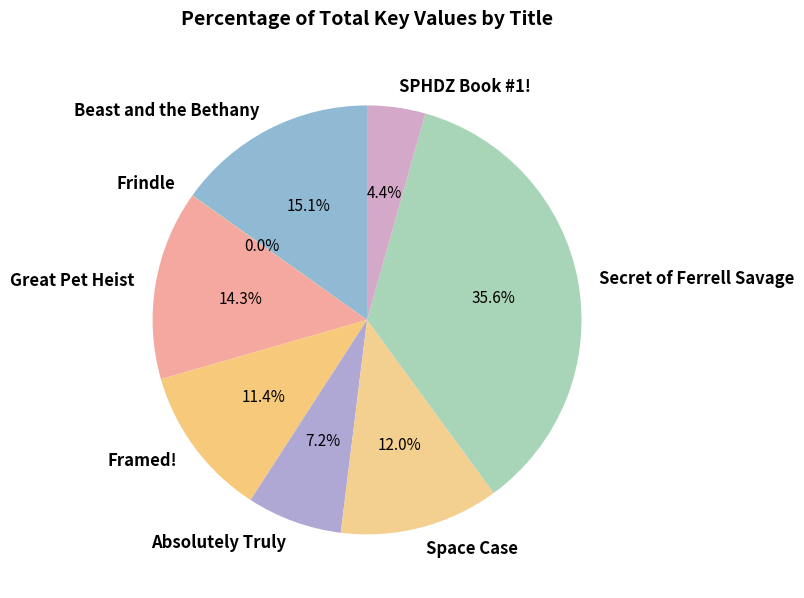

The Great Pet Heist slice represents 8% of the pie. True or false?

False